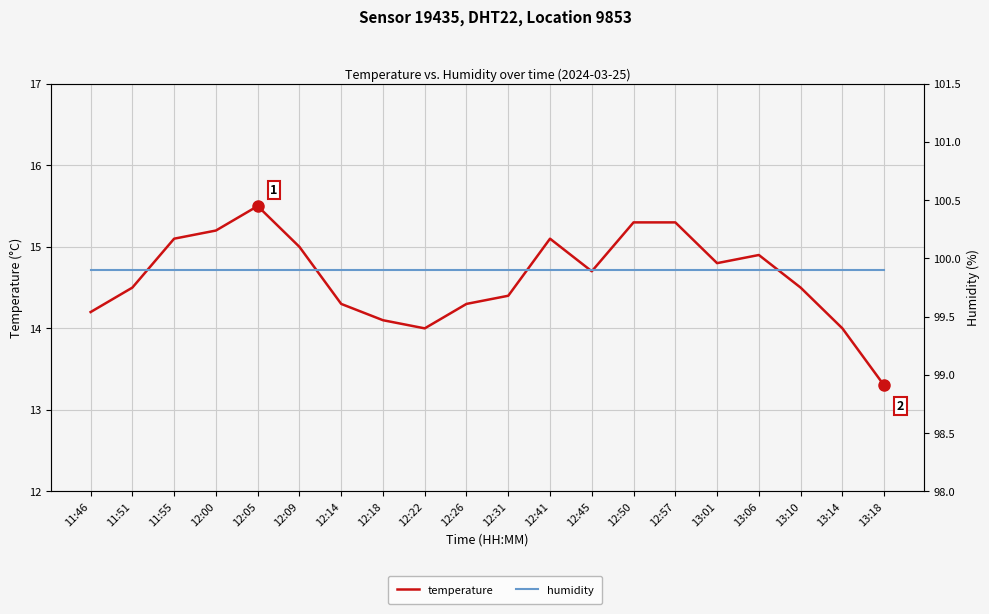

True or false: temperature and humidity cross at least once.

False